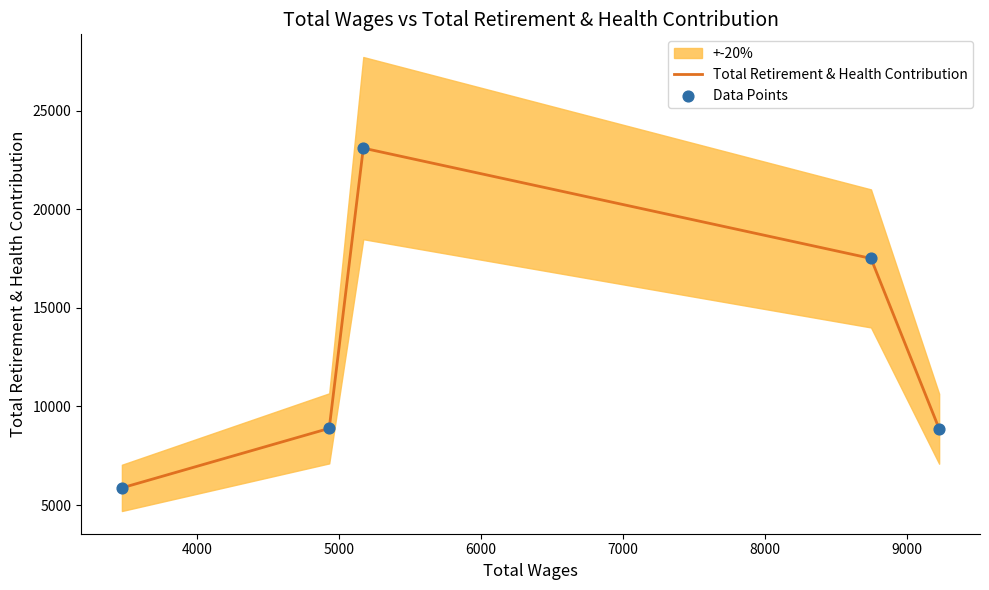

What is the lowest value of the Total Retirement & Health Contribution series?

5869